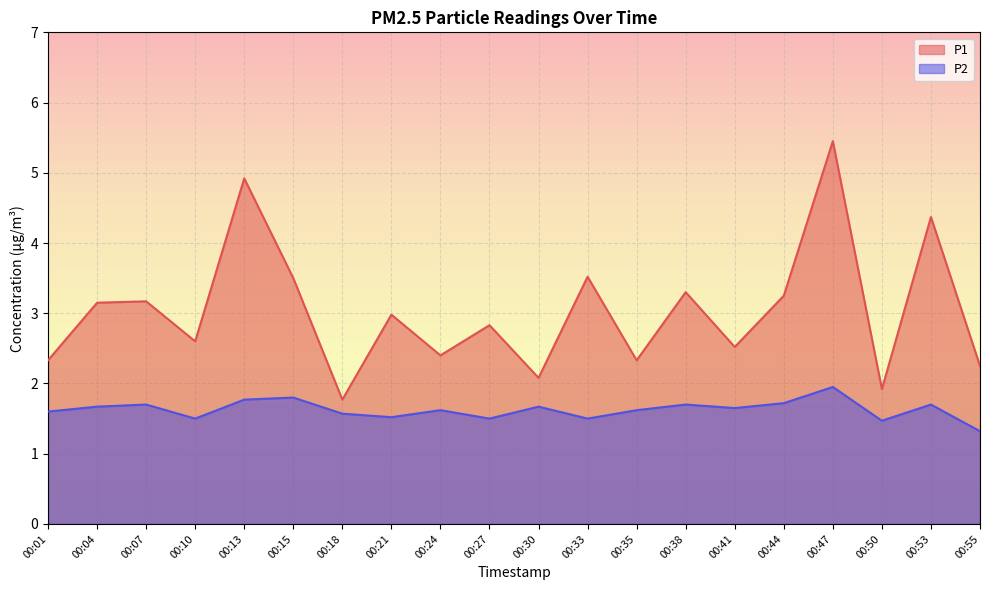

What is the sum of all P2 values?

32.5